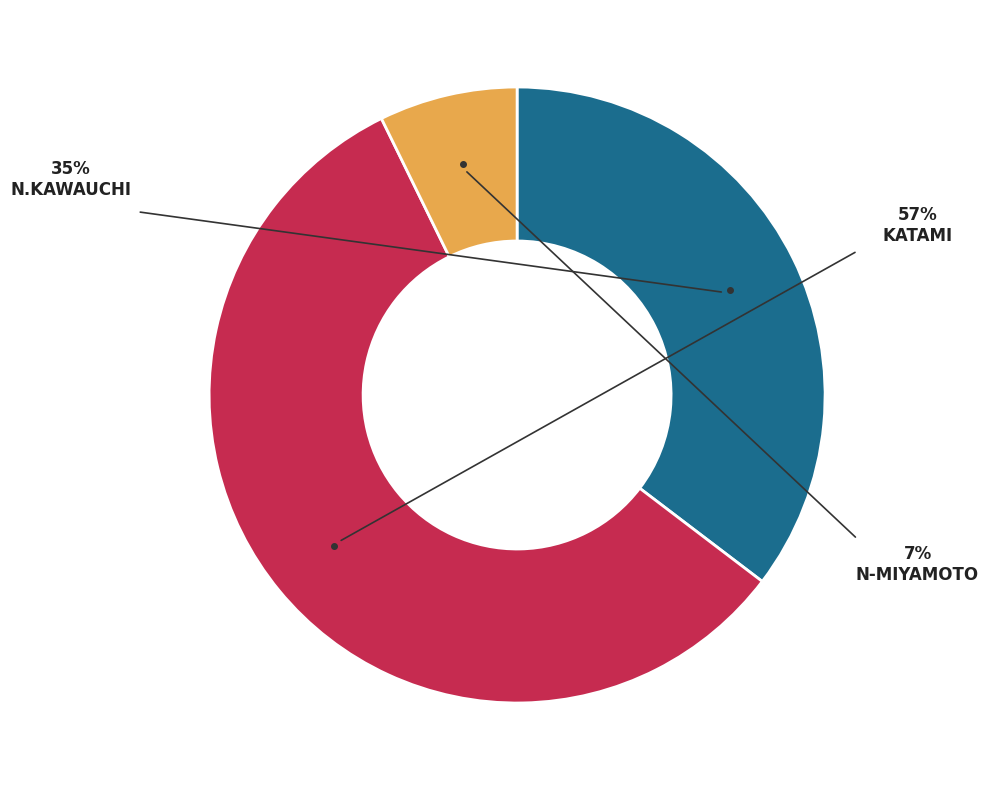

How many slices are in this pie chart?

3